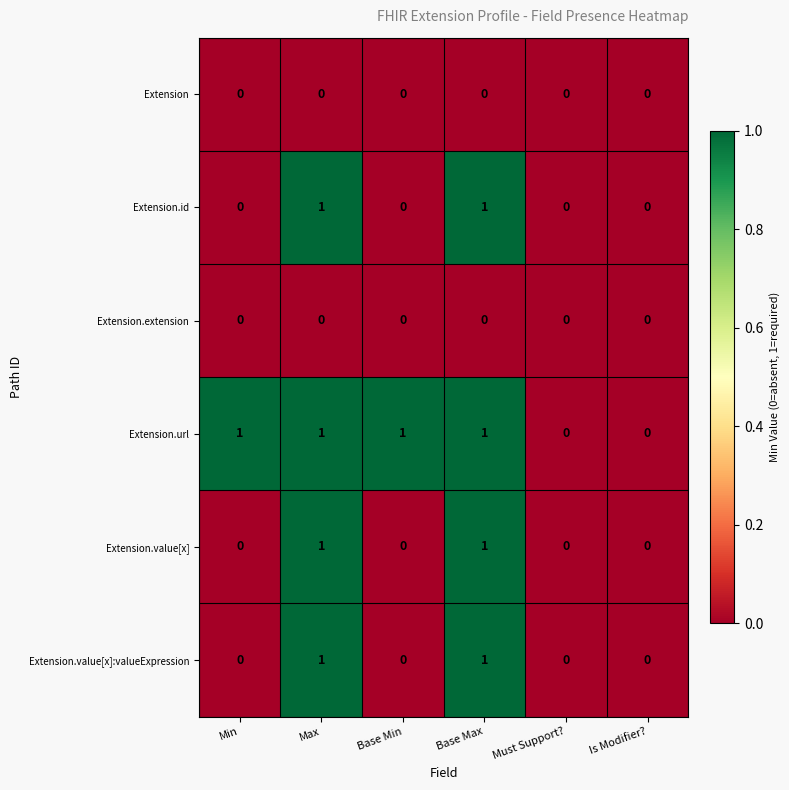

True or false: Extension.url has a value of 1 at Base Min.

True